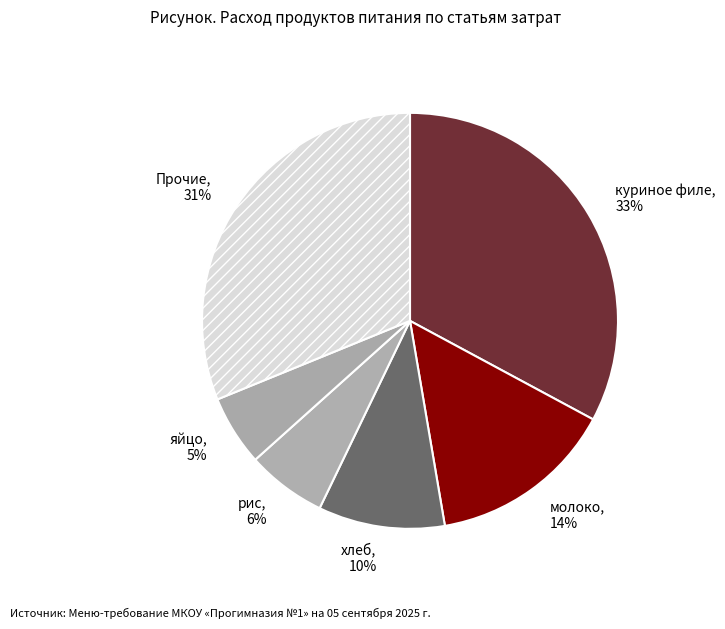

Combined, do Прочие and молоко account for over 50%?

No